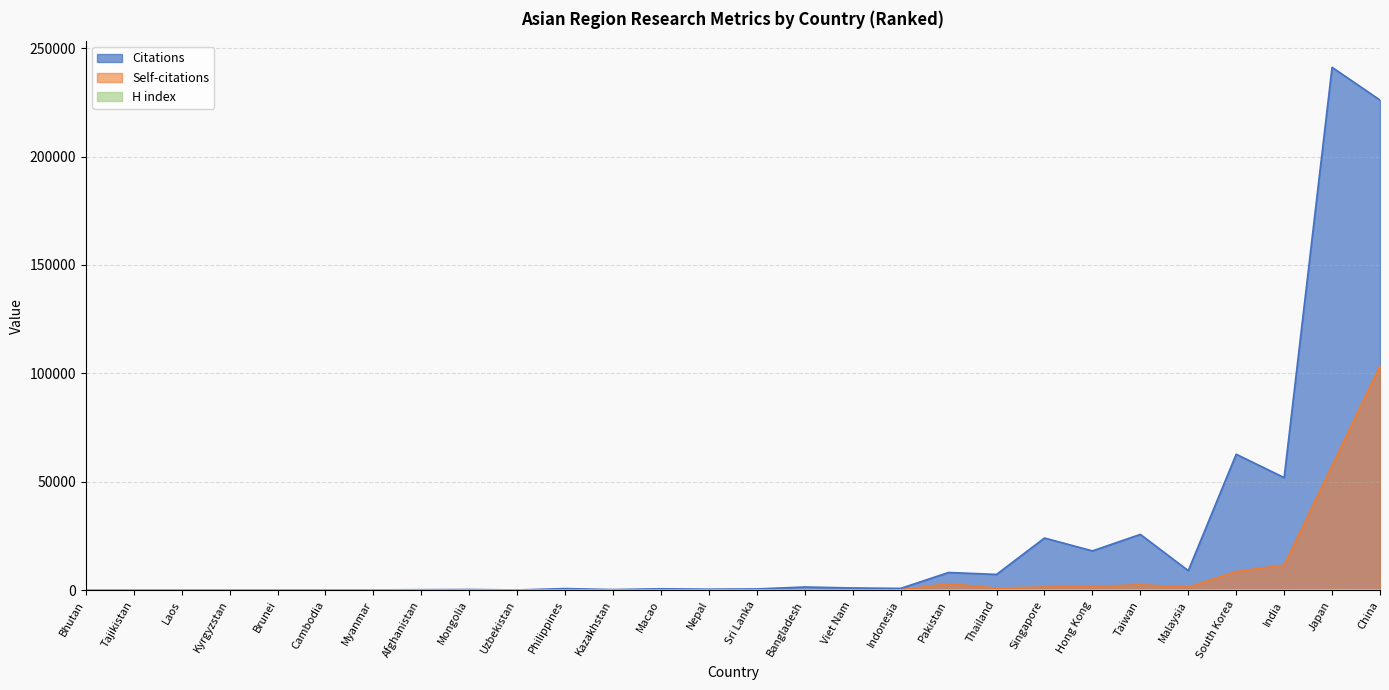

In Self-citations, how many points are lower than both neighbors (excluding endpoints)?

5